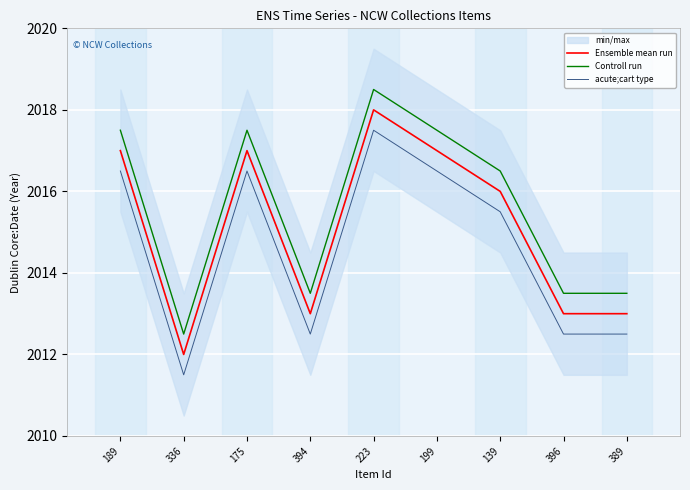

At which category does Ensemble mean run reach its first local valley?

336